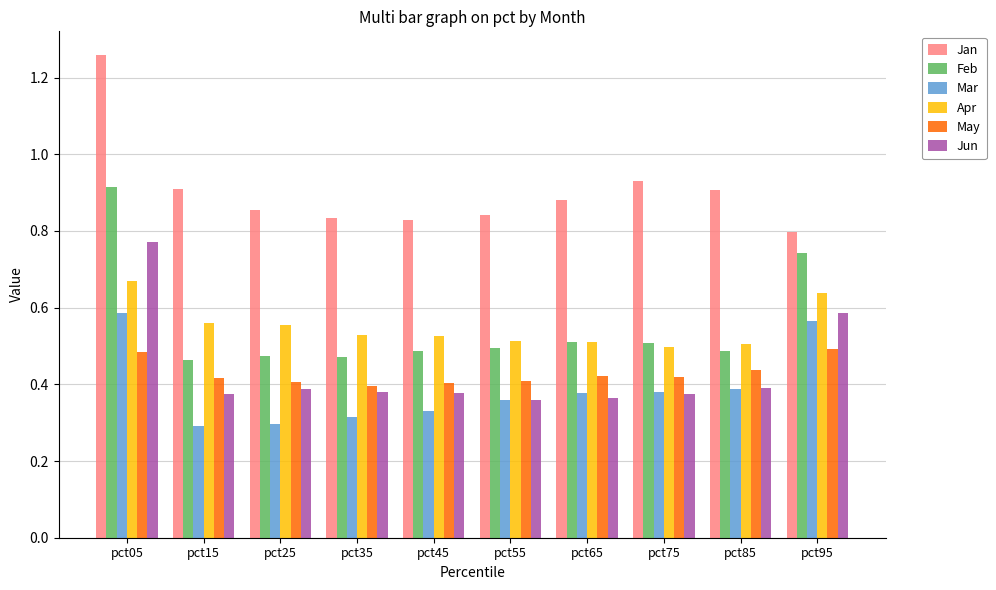

Between pct05 and pct55, which series saw the biggest shift?

Feb